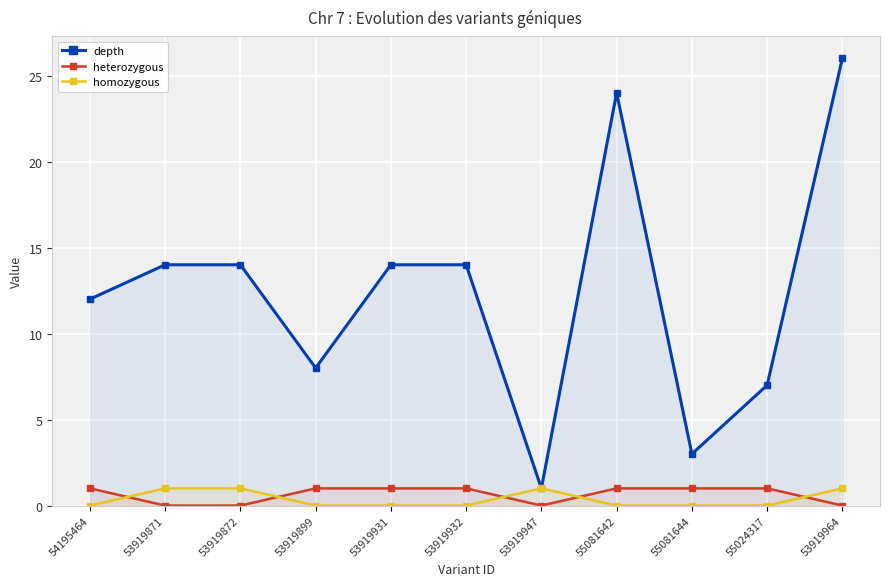

True or false: depth and homozygous intersect in this chart.

False